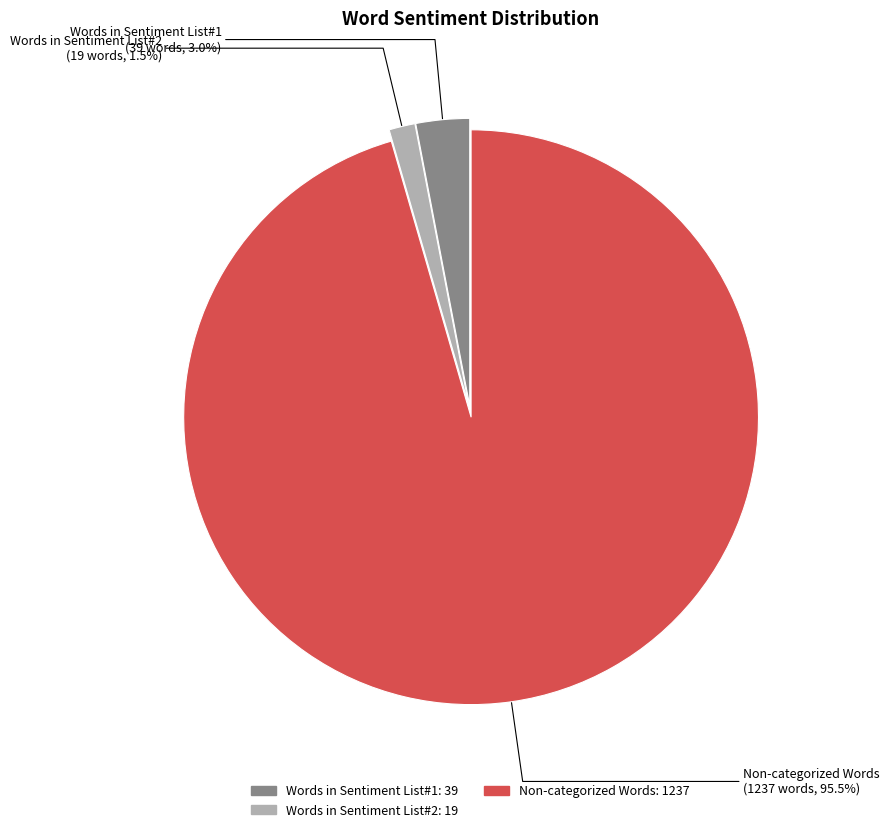

Is there a majority slice in this chart?

Yes